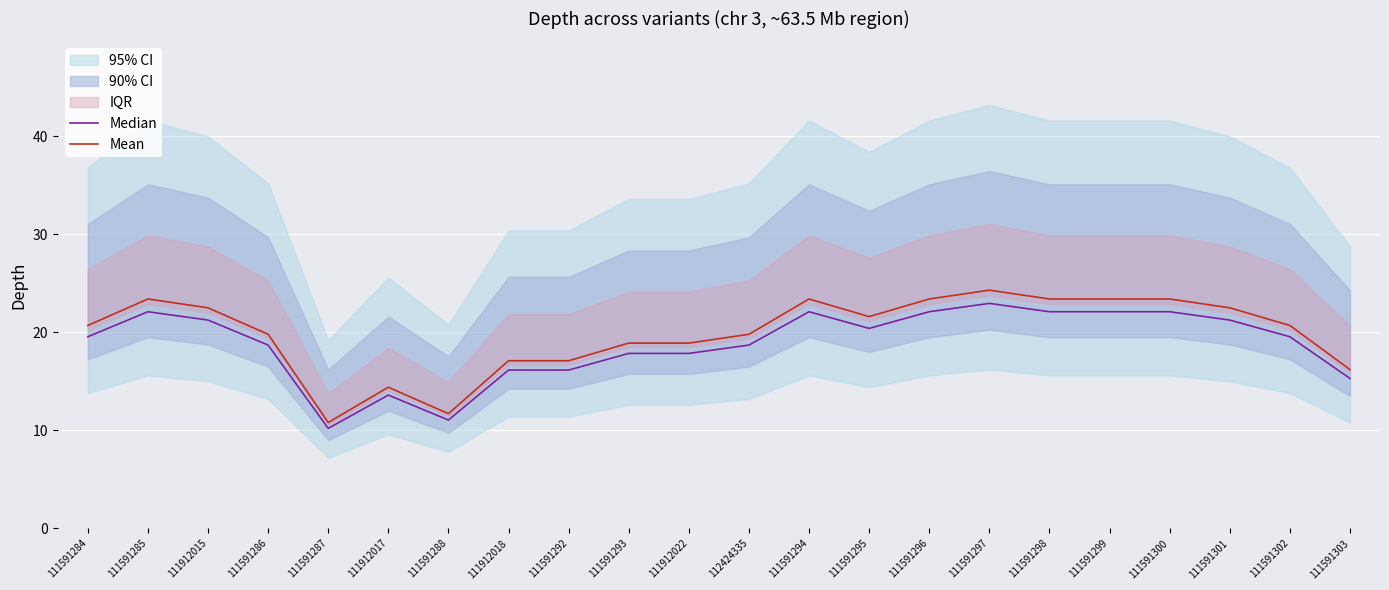

At how many categories does at least one series exceed 18?

16